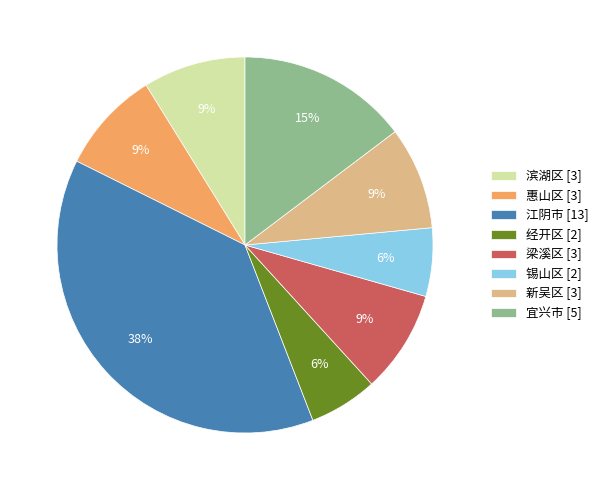

Which slice is the largest?

江阴市